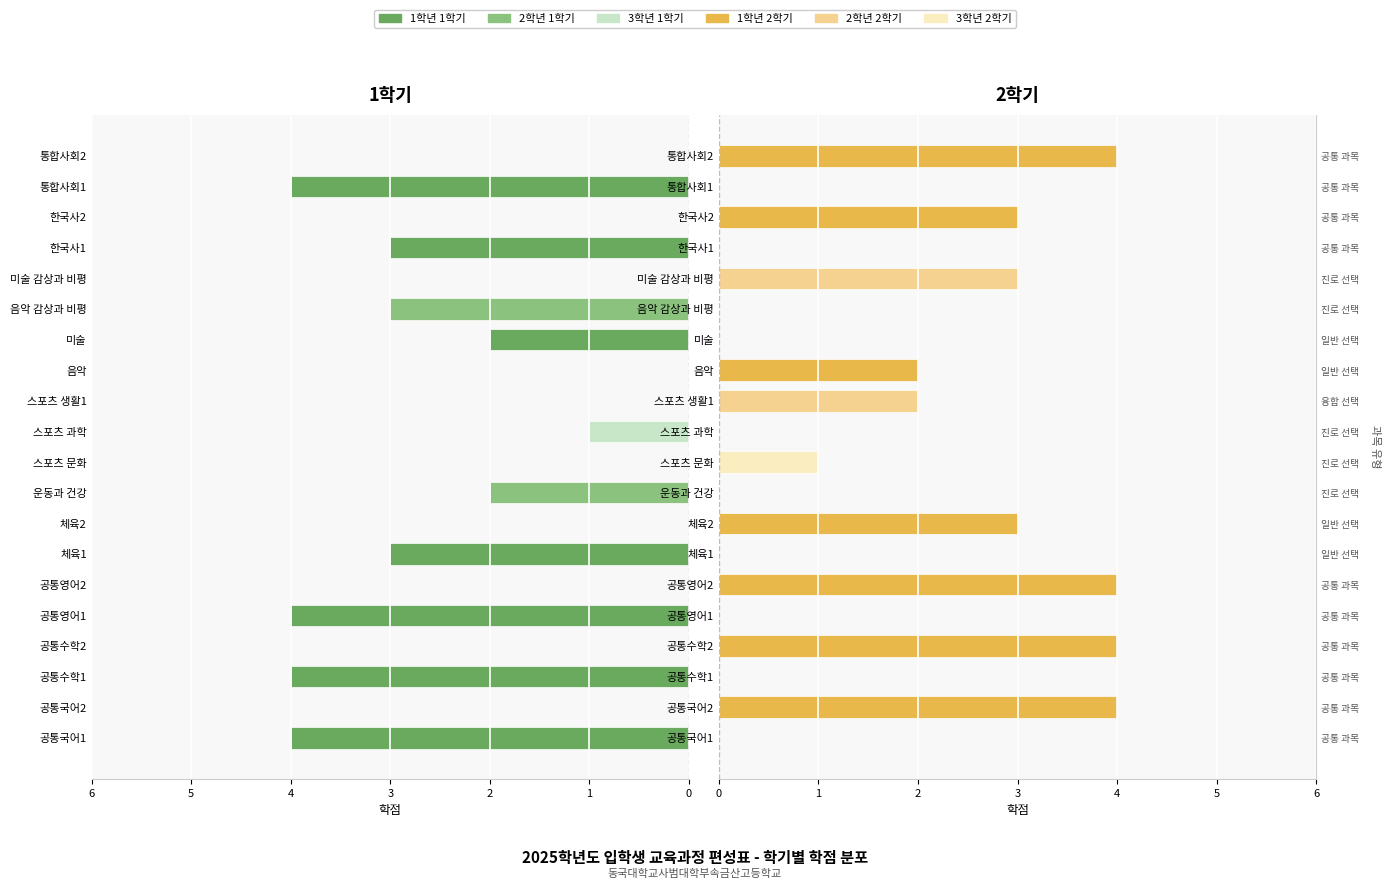

At 공통영어1, list the series in order from largest to smallest.

1학년 1학기, 2학년 1학기, 3학년 1학기, 1학년 2학기, 2학년 2학기, 3학년 2학기